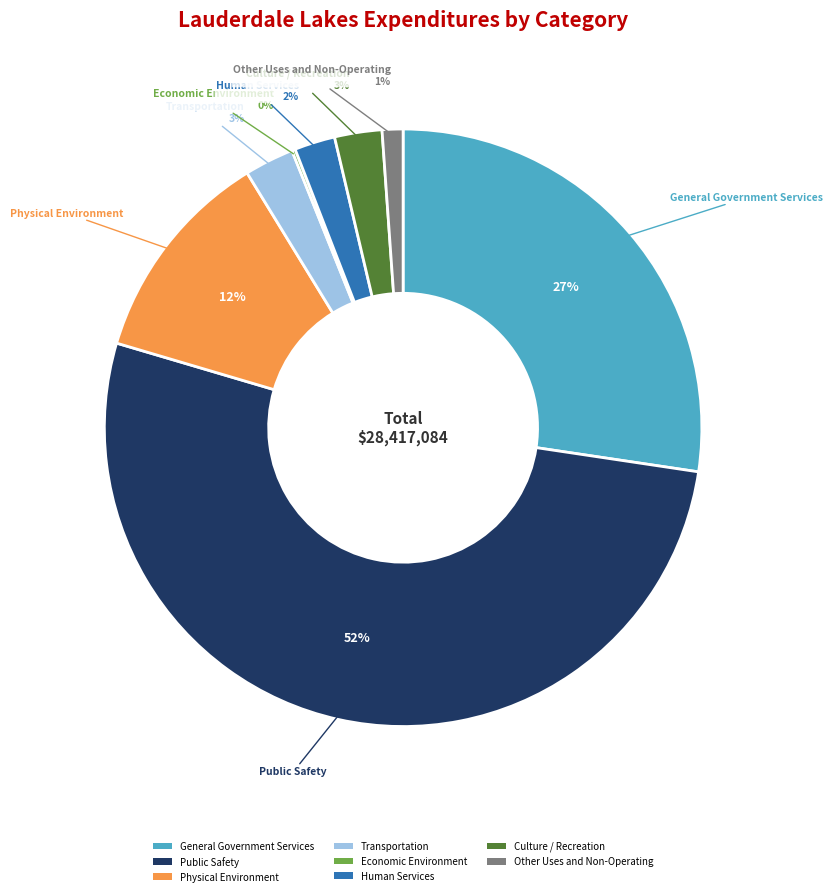

What percentage is the General Government Services slice, to the nearest percent?

27%